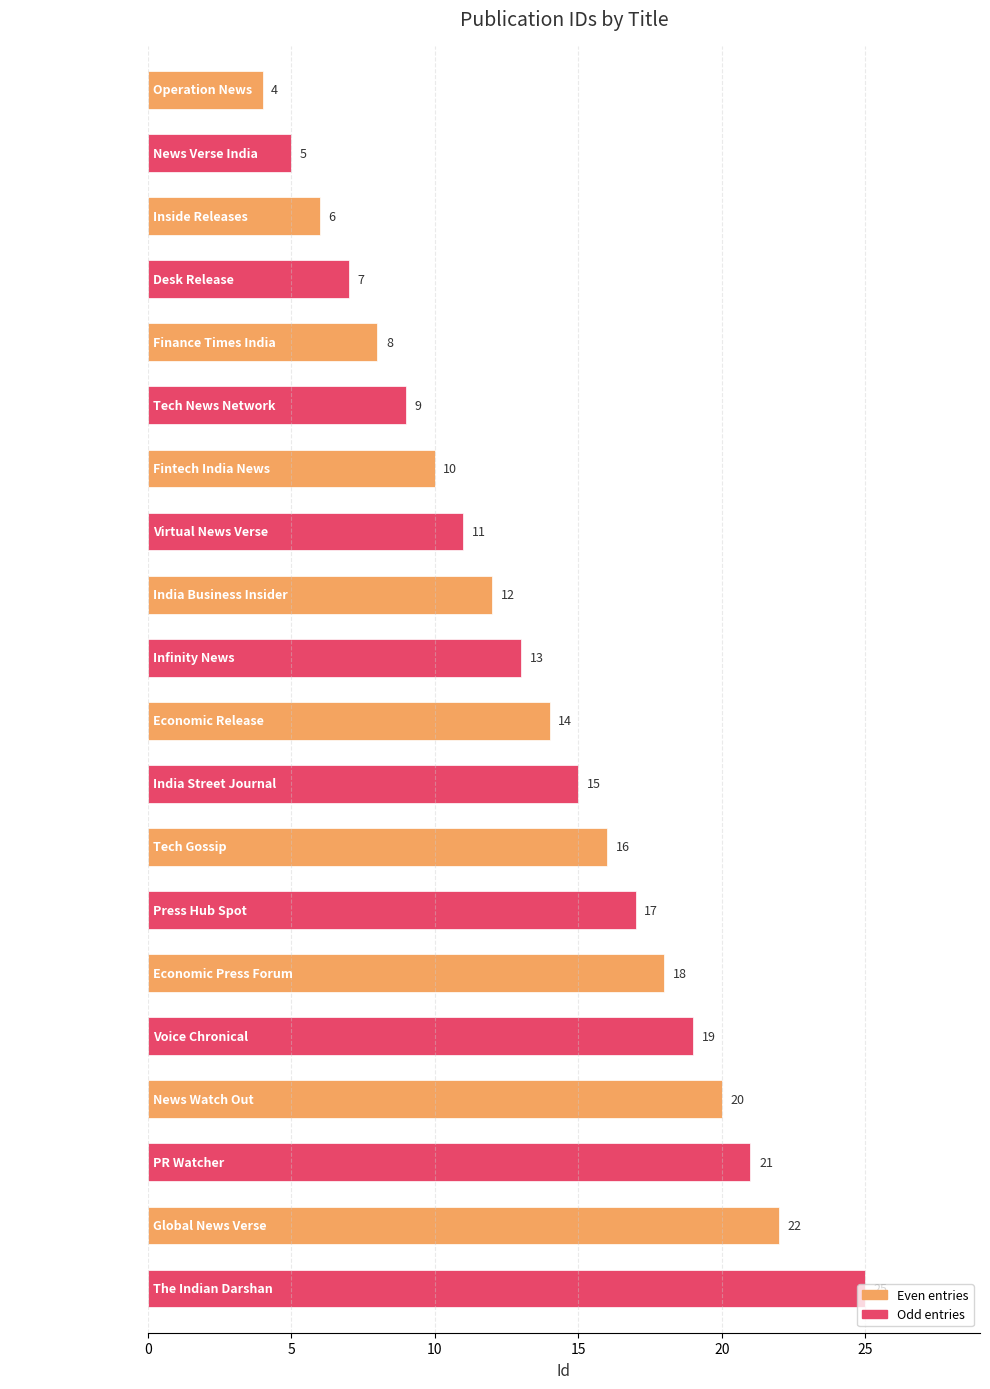

The value at India Street Journal is 15. True or false?

True